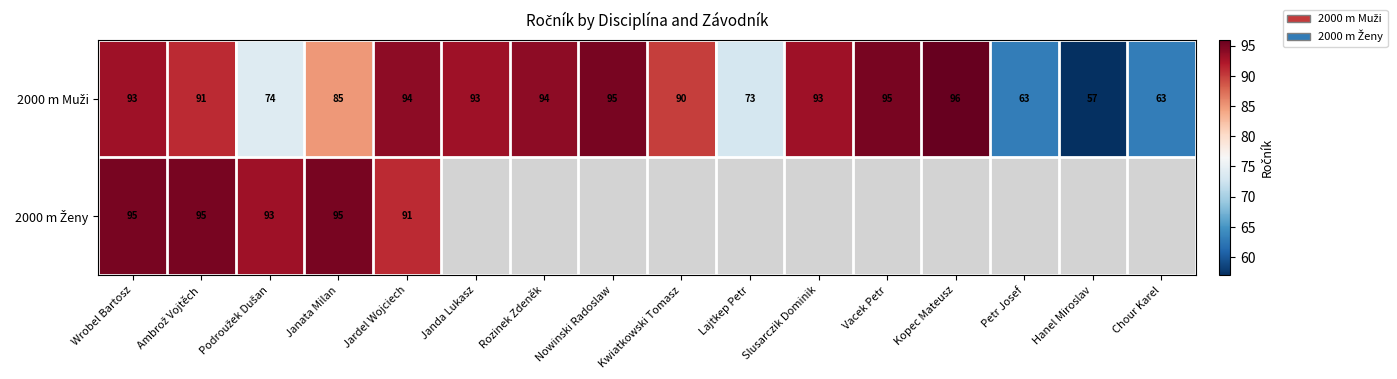

At how many categories does at least one series exceed 68?

13